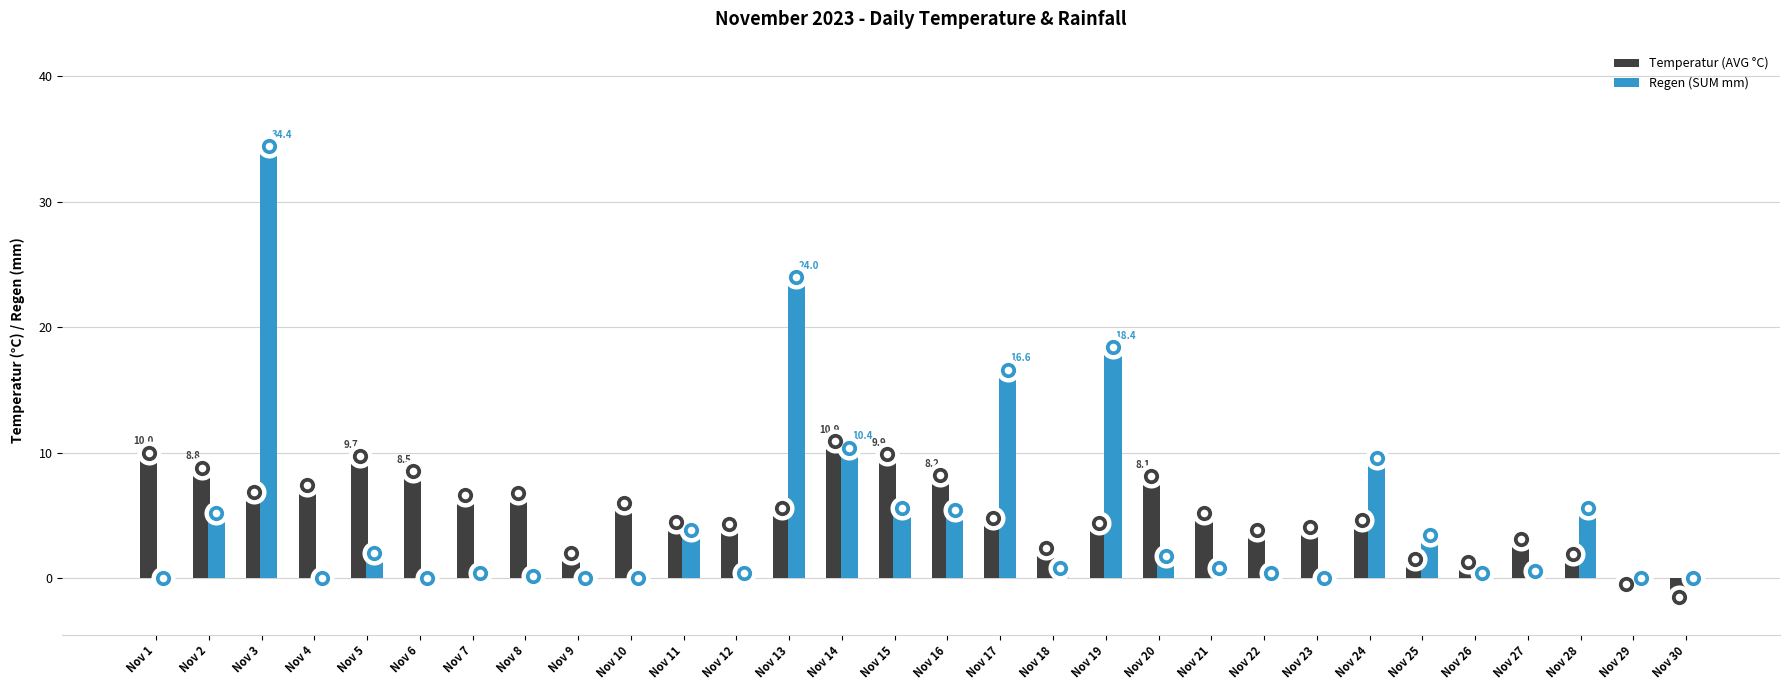

Which series has the largest Y range (max minus min)?

Regen (SUM mm)